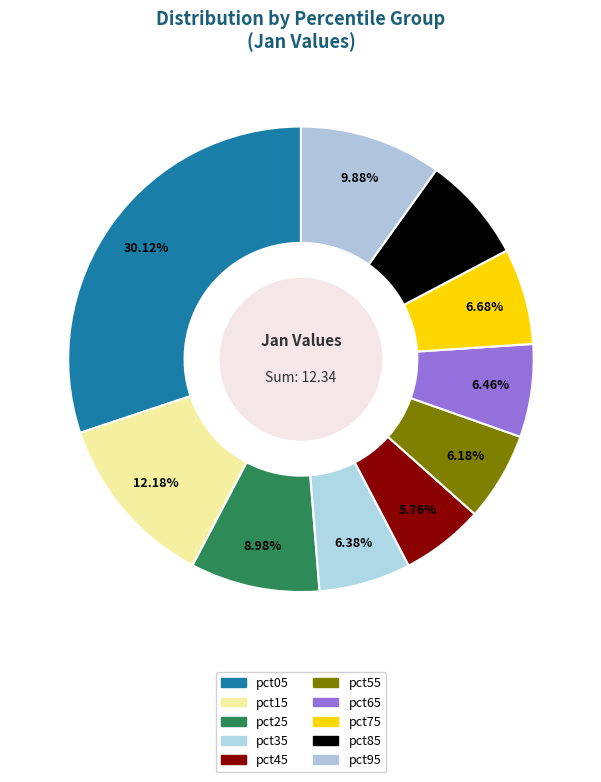

Is the sum of pct05 and pct15 greater than half?

No